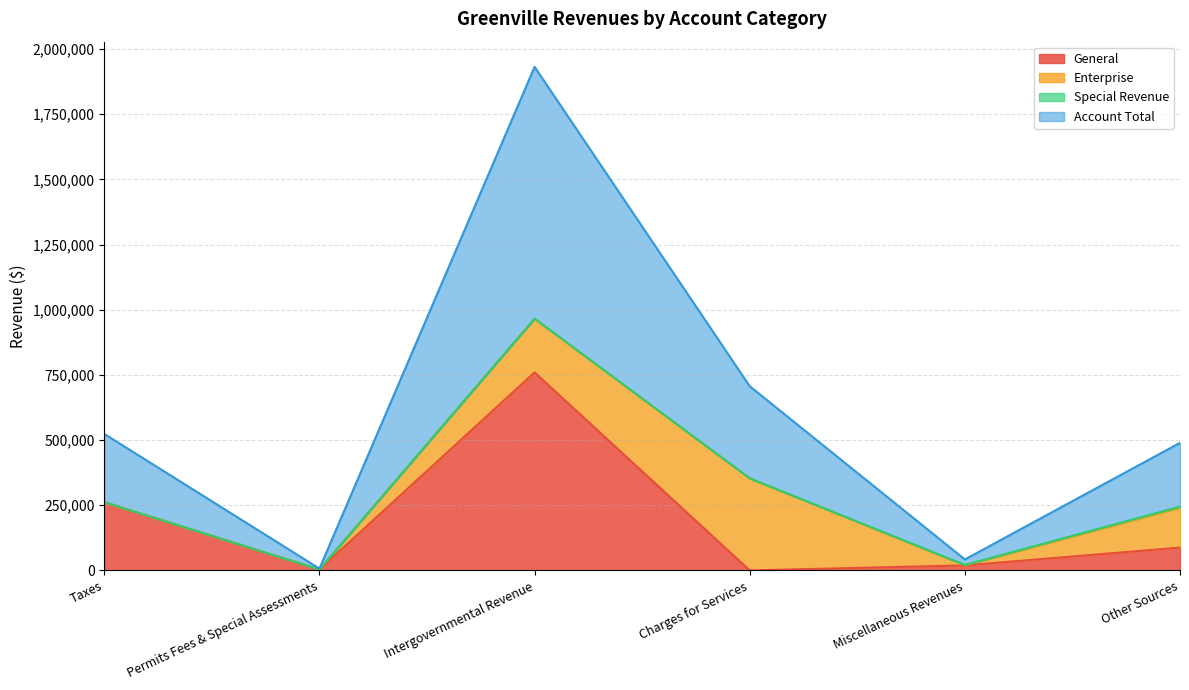

Which series has the widest spread of values?

Account Total